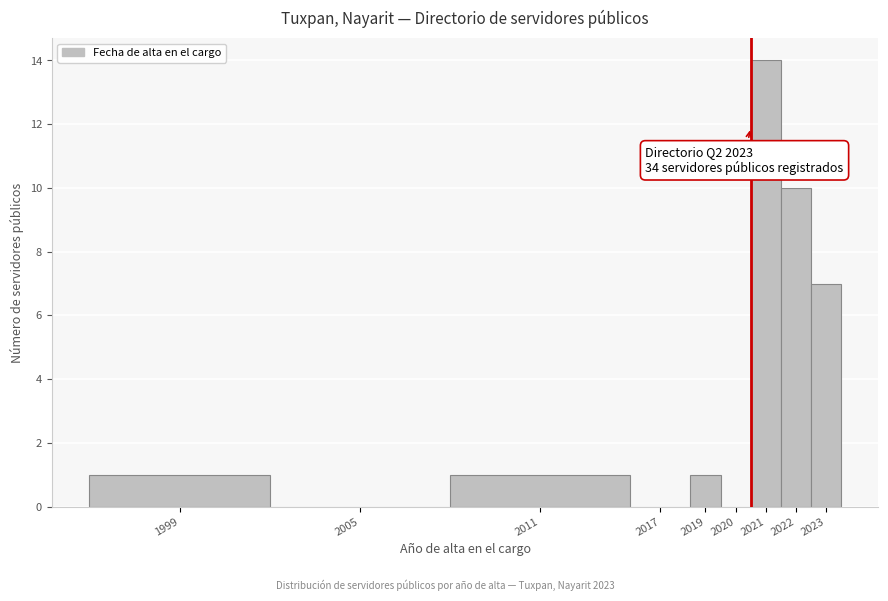

Reading left to right, list all the values displayed in this chart.

1999=1	2005=0	2011=1	2017=0	2019=1	2020=0	2021=14	2022=10	2023=7